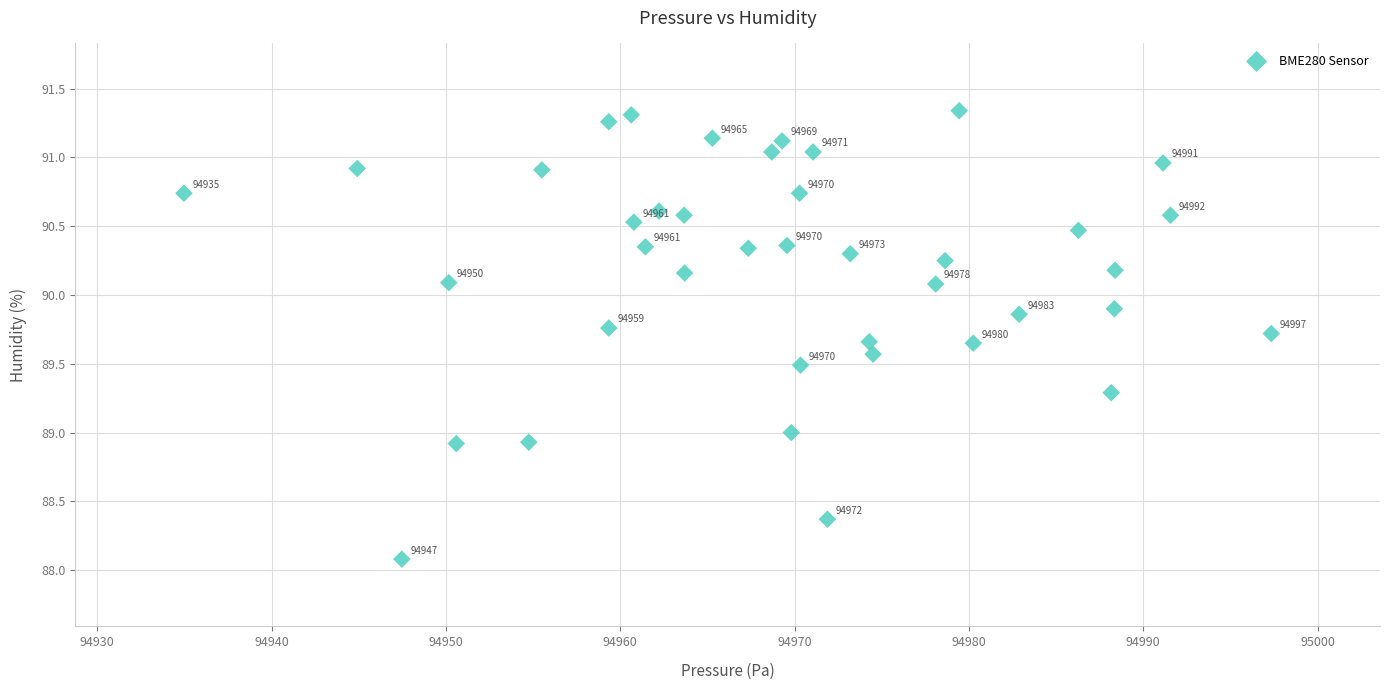

What Y value in the scatter plot is closest to 89?

89.0